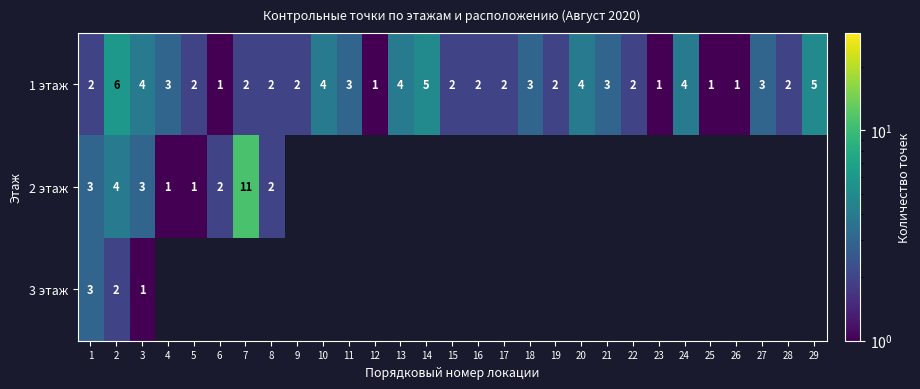

At how many categories does at least one series exceed 7?

1